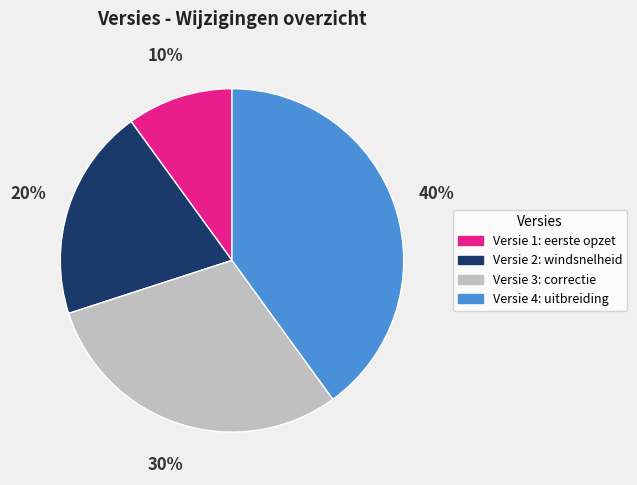

Between Versie 3: correctie and Versie 2: windsnelheid, which is larger?

Versie 3: correctie